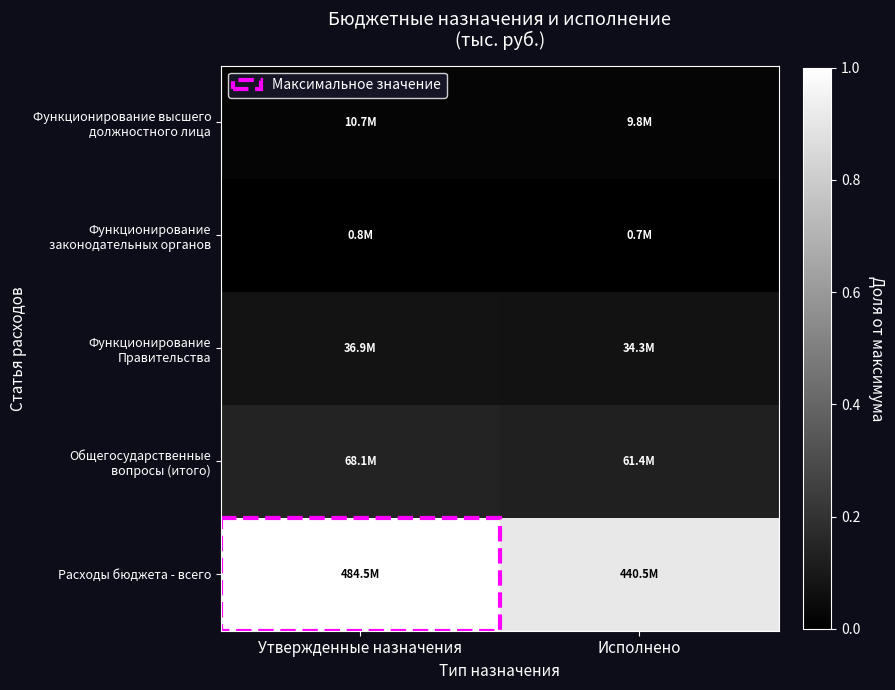

Between Исполнено and Утвержденные назначения, which is larger?

Утвержденные назначения